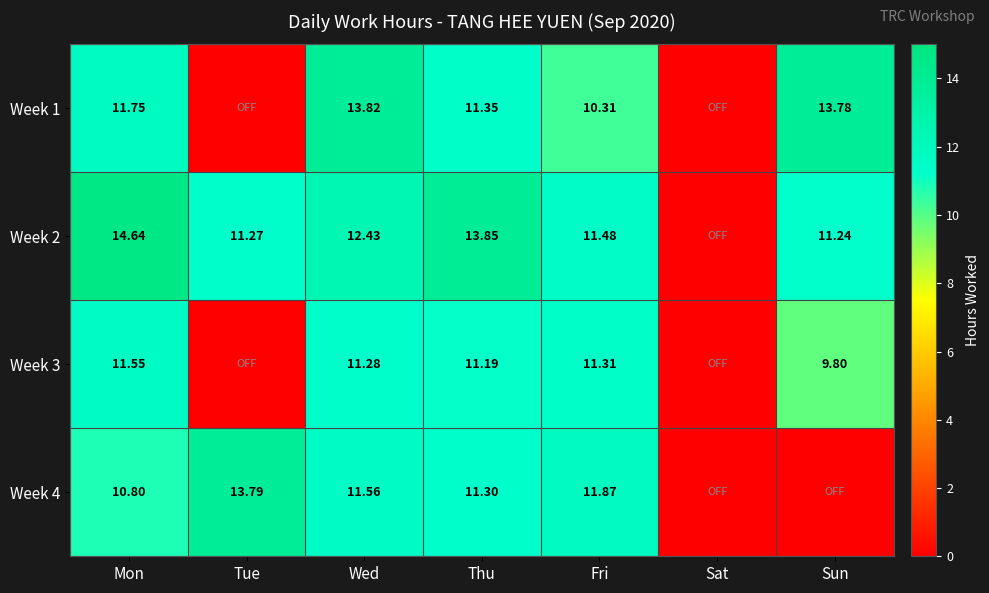

The Week 2 series shows 12.4 at Wed. True or false?

True